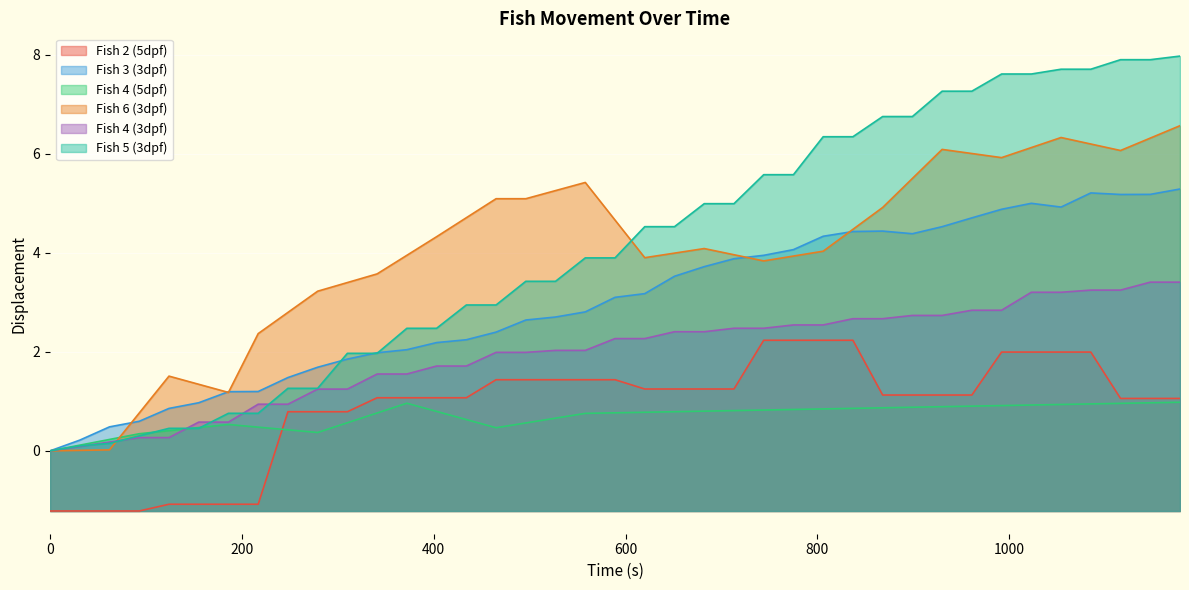

List the series in order of their peak value, lowest first.

Fish 4 (5dpf), Fish 2 (5dpf), Fish 4 (3dpf), Fish 3 (3dpf), Fish 6 (3dpf), Fish 5 (3dpf)